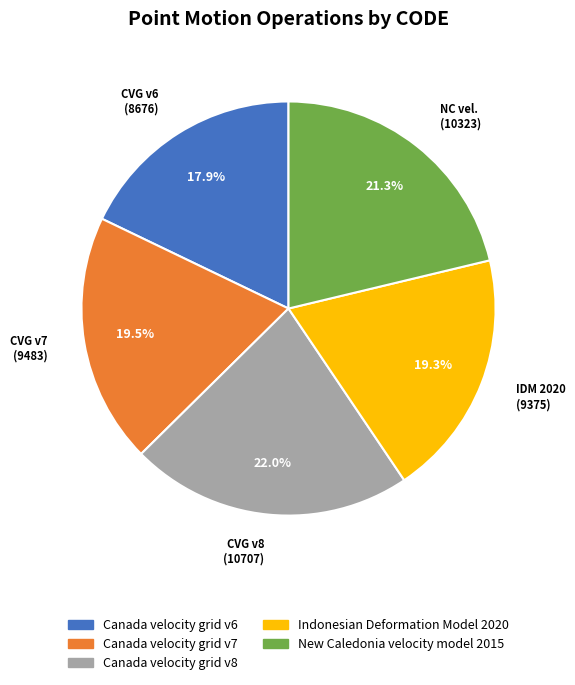

How much of the chart is everything except Canada velocity grid v6?

82.1%